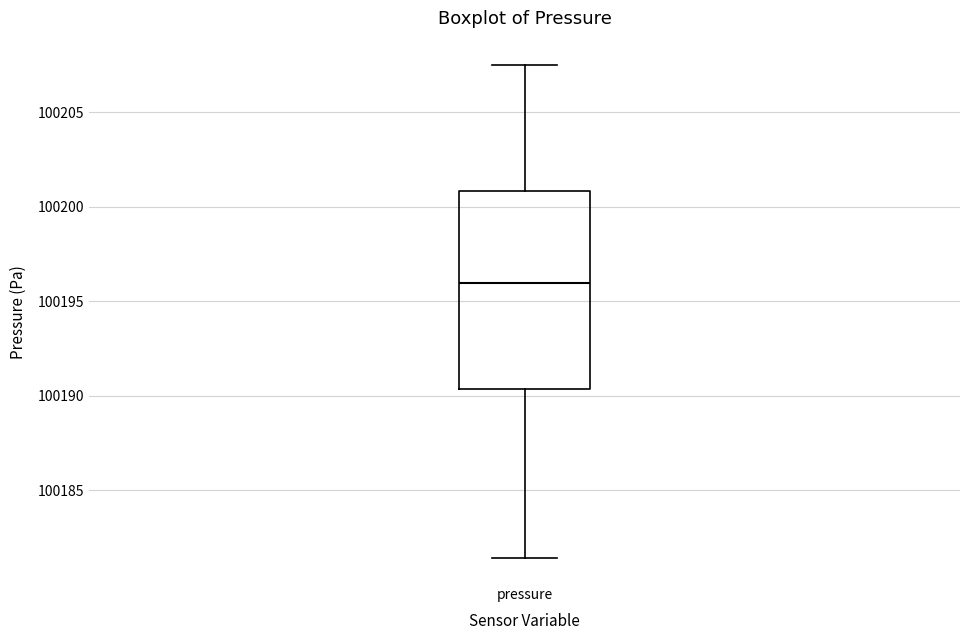

Transcribe this box plot: give where the median line is, the range the box spans, and where the two whiskers end, as read against the y-axis. The values are not printed on the chart, so give them approximately, as read against the axis.

median 100196.0, box 100190.5 to 100201.0, whiskers 100181.5 to 100207.5